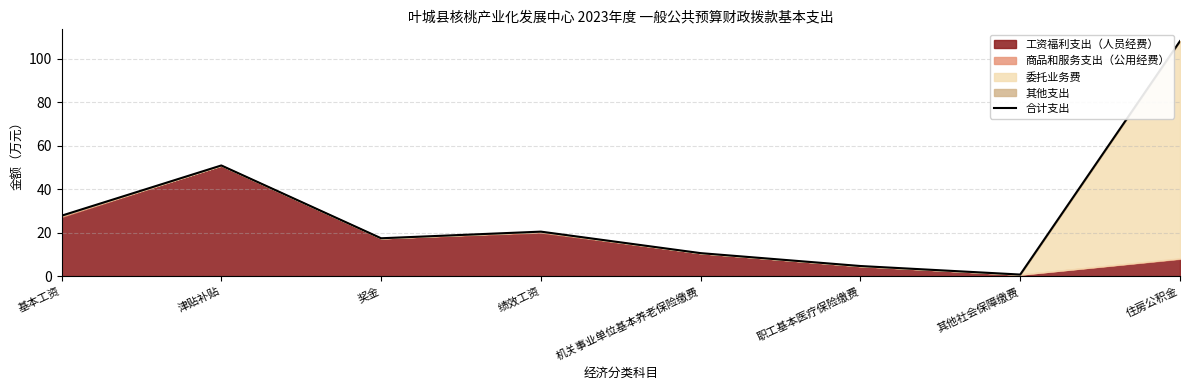

Which label corresponds to the smallest value in the chart?

其他社会保障缴费